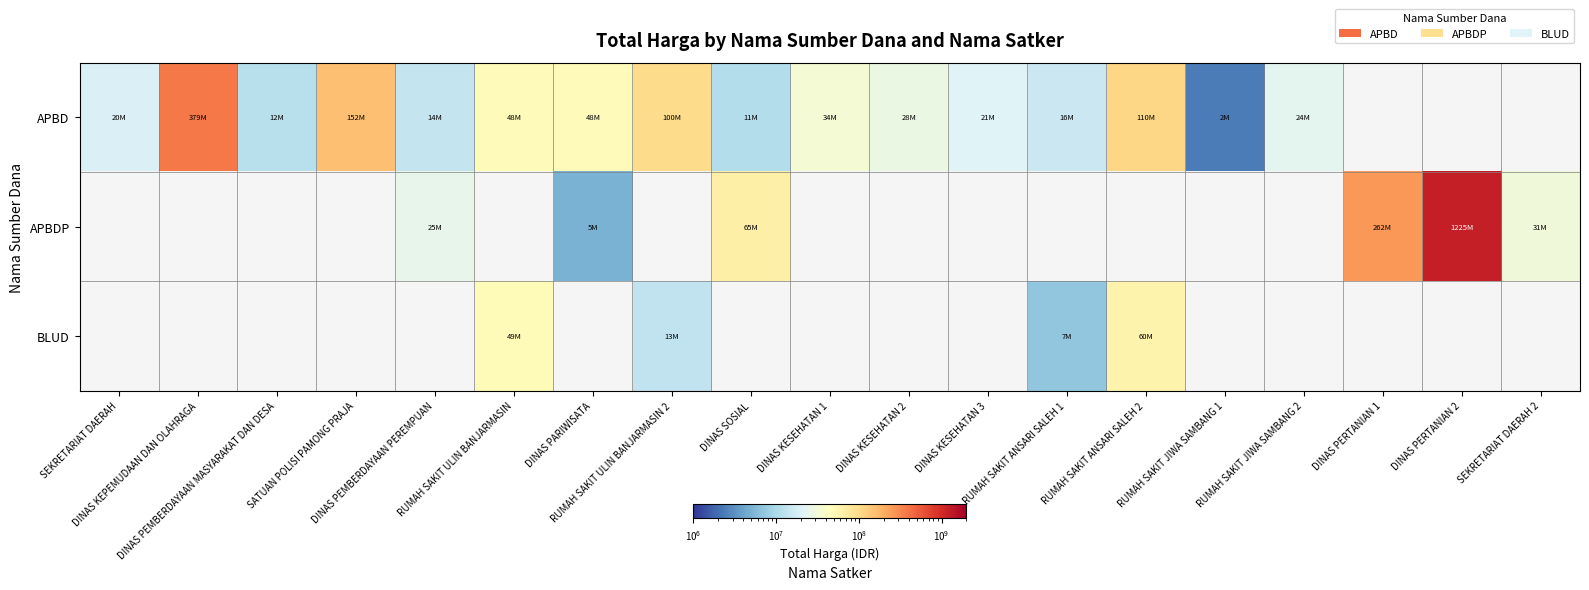

Count the number of categories in the chart.

19